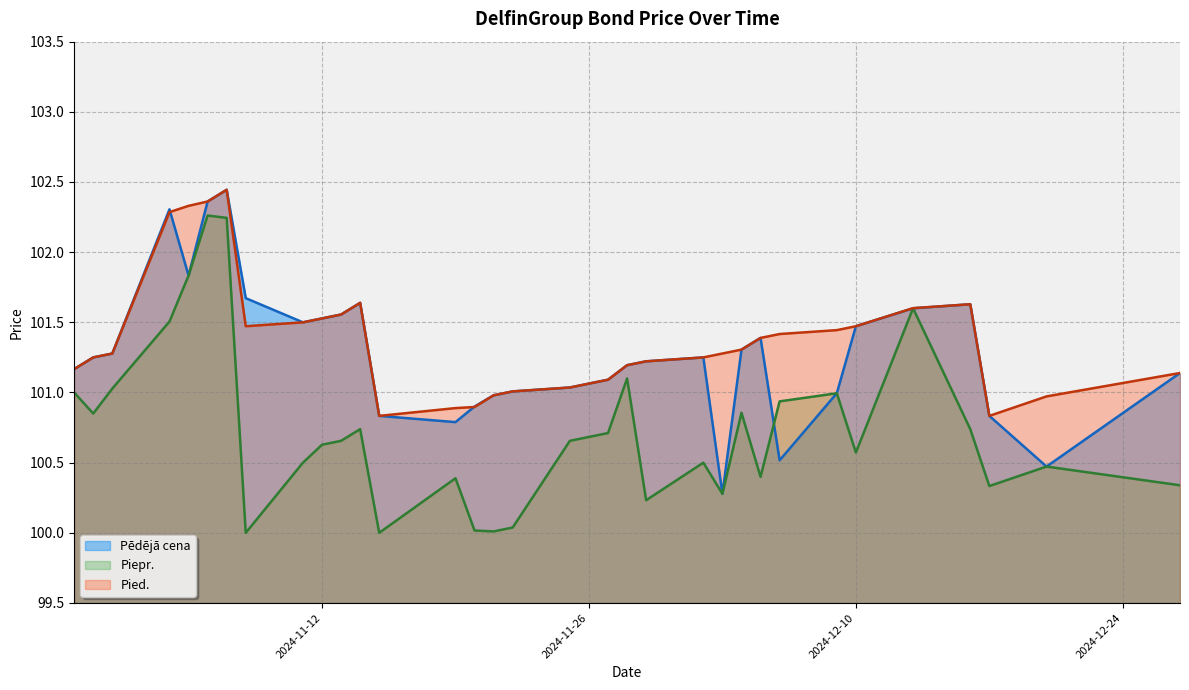

How many values in the Pied. series exceed 101?

28